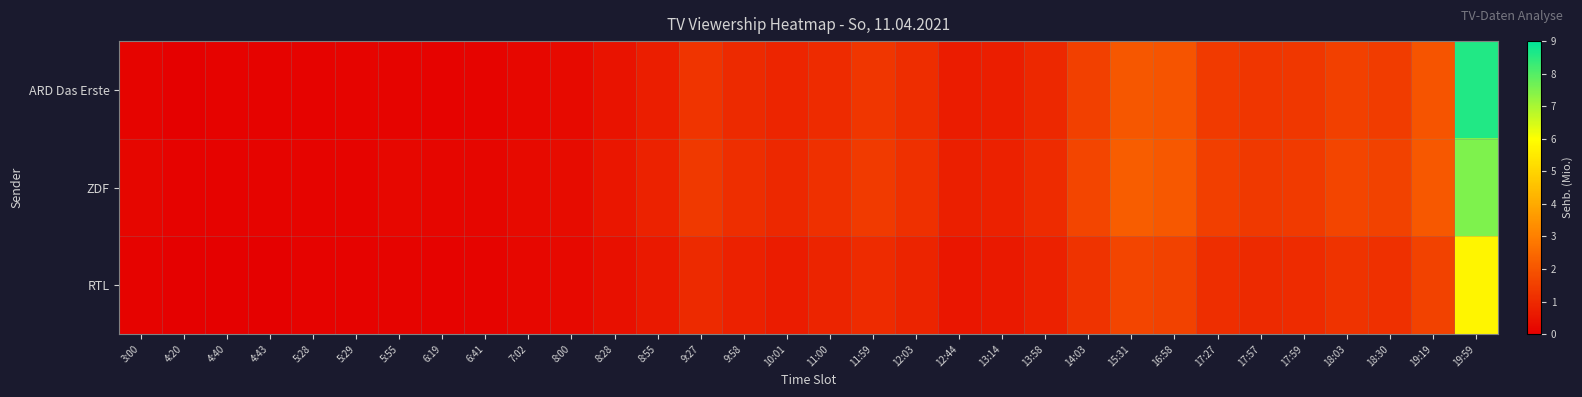

How many data points does each series have?

32